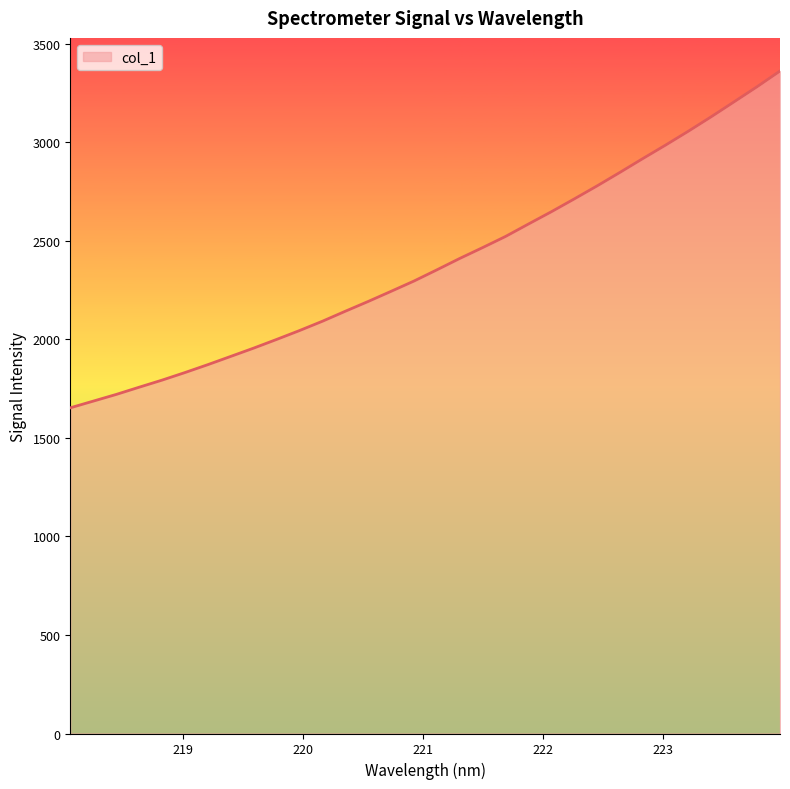

What is the maximum value shown in the chart?

3362.1